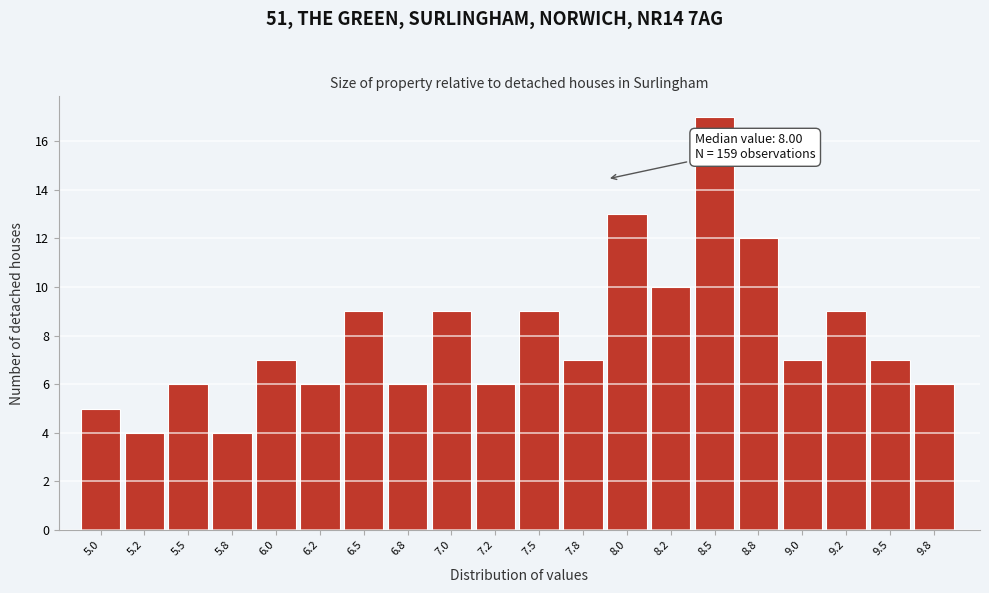

Reading left to right, extract all data points from this chart.

5.0=5	5.2=4	5.5=6	5.8=4	6.0=7	6.2=6	6.5=9	6.8=6	7.0=9	7.2=6	7.5=9	7.8=7	8.0=13	8.2=10	8.5=17	8.8=12	9.0=7	9.2=9	9.5=7	9.8=6